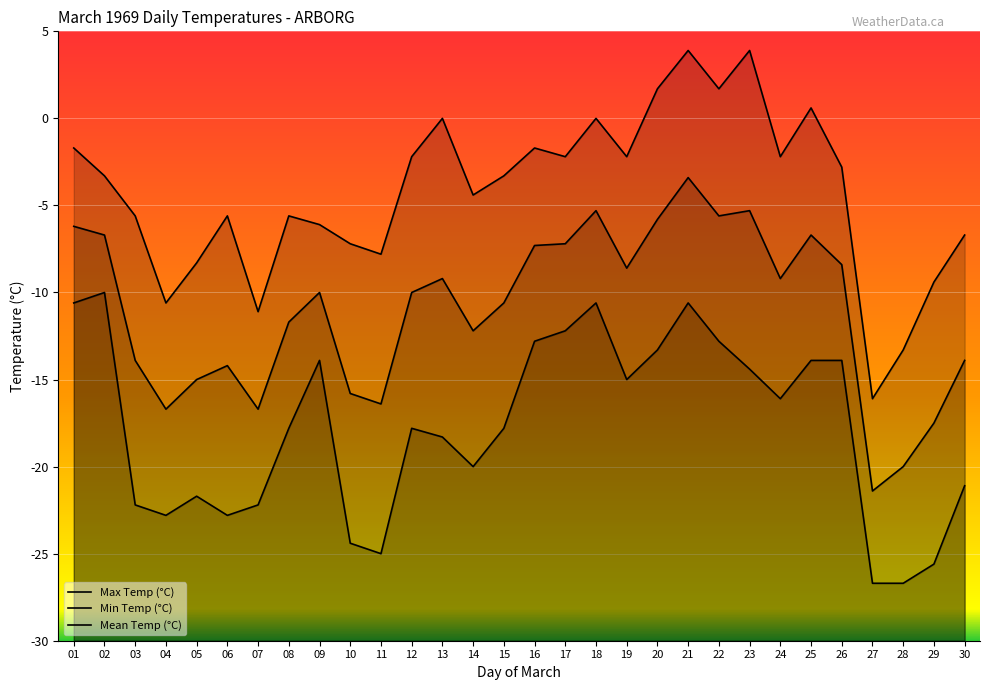

What value does the Mean Temp (°C) series have at 03?

-13.9